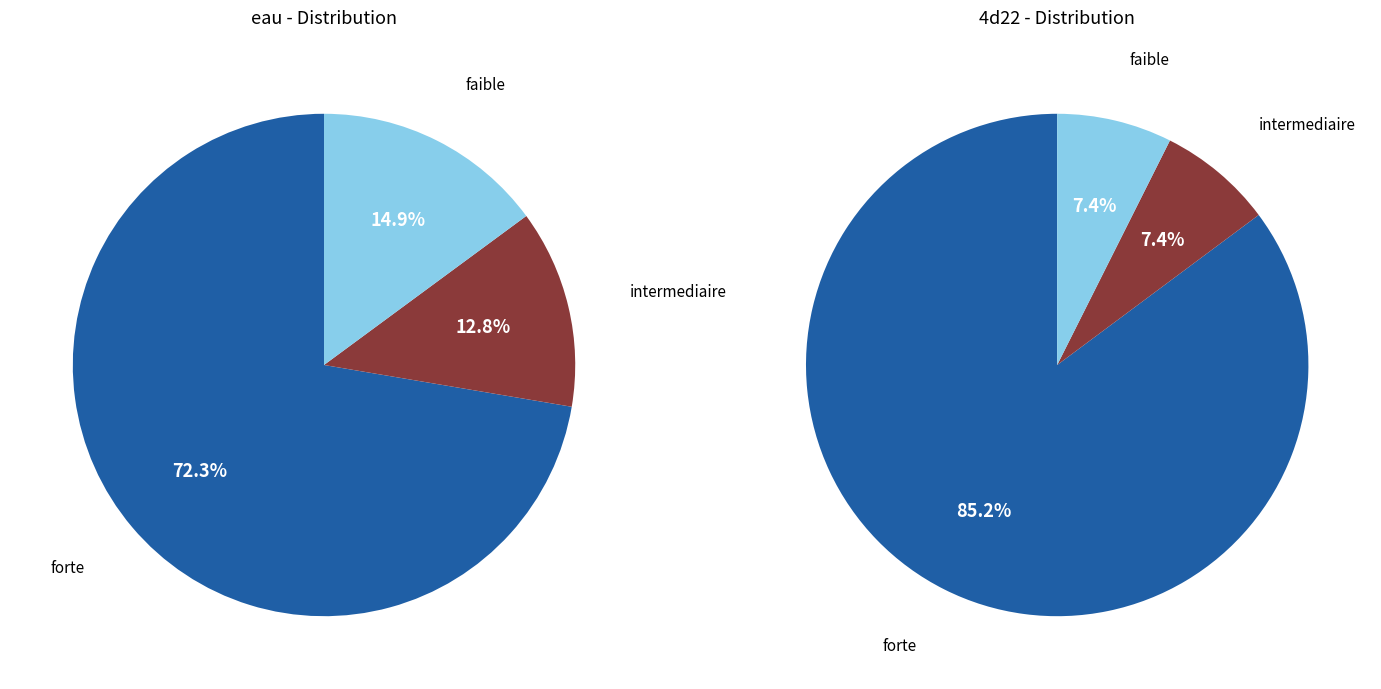

To the nearest percent, what is the difference between the largest and smallest slice percentages?

78%